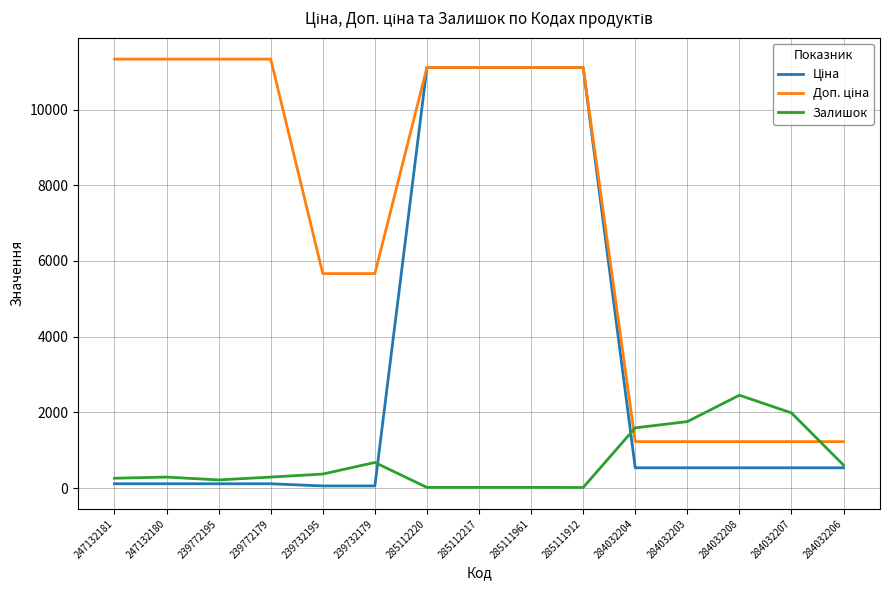

Which series changed the most between 284032207 and 284032206?

Залишок